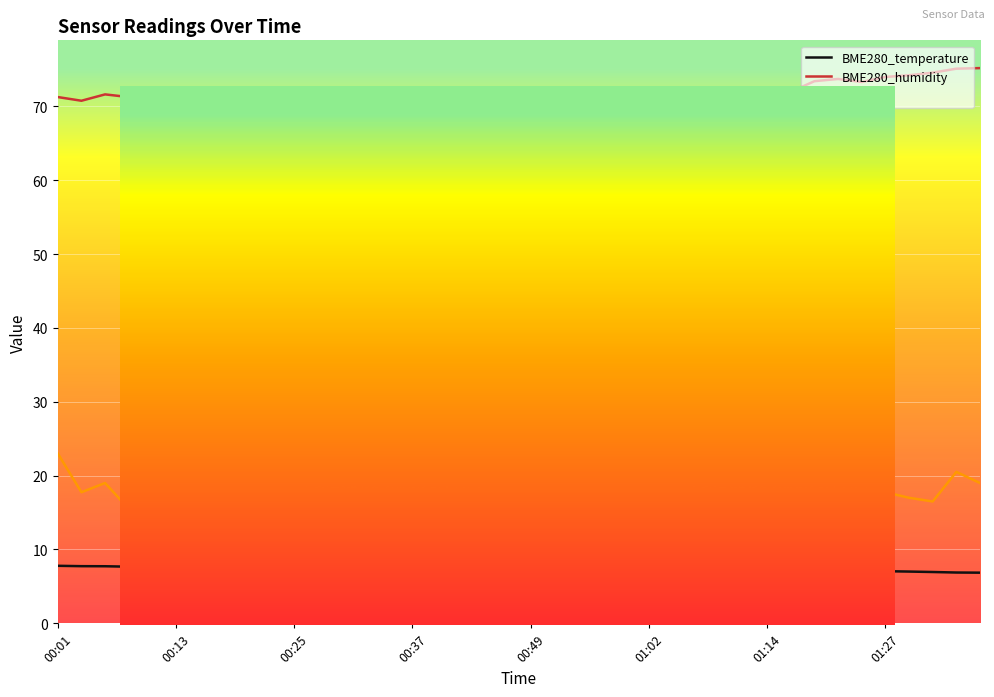

How many interior local peaks does the BME280_temperature series have?

2